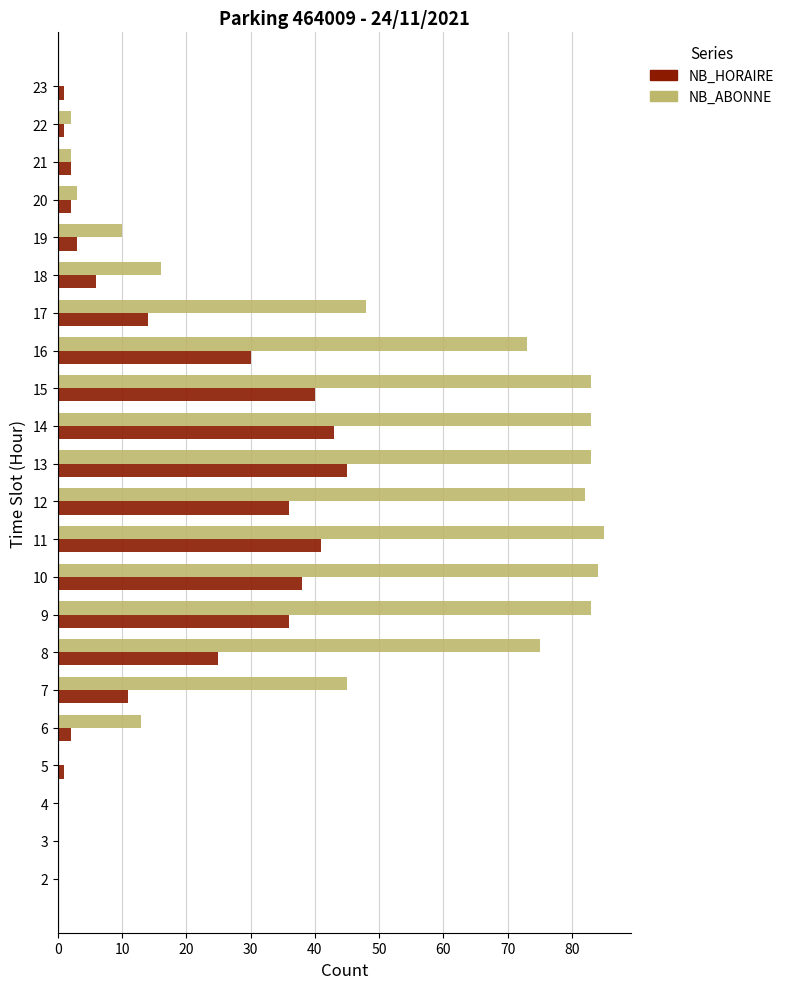

Which series has the widest spread of values?

NB_ABONNE